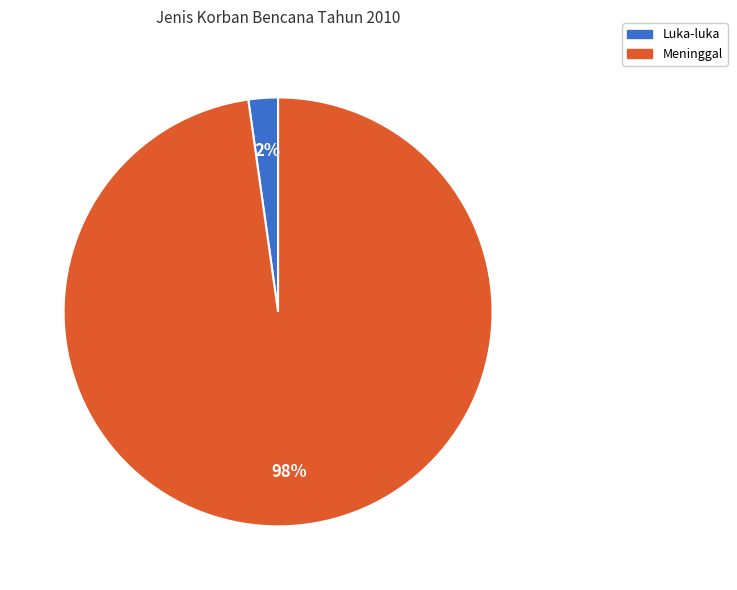

What is the smallest slice in the pie chart?

Luka-luka